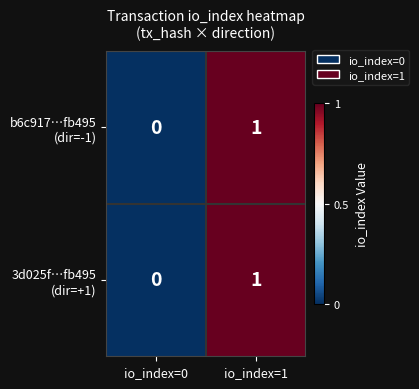

At which category is the sum across all series the highest?

io_index=1